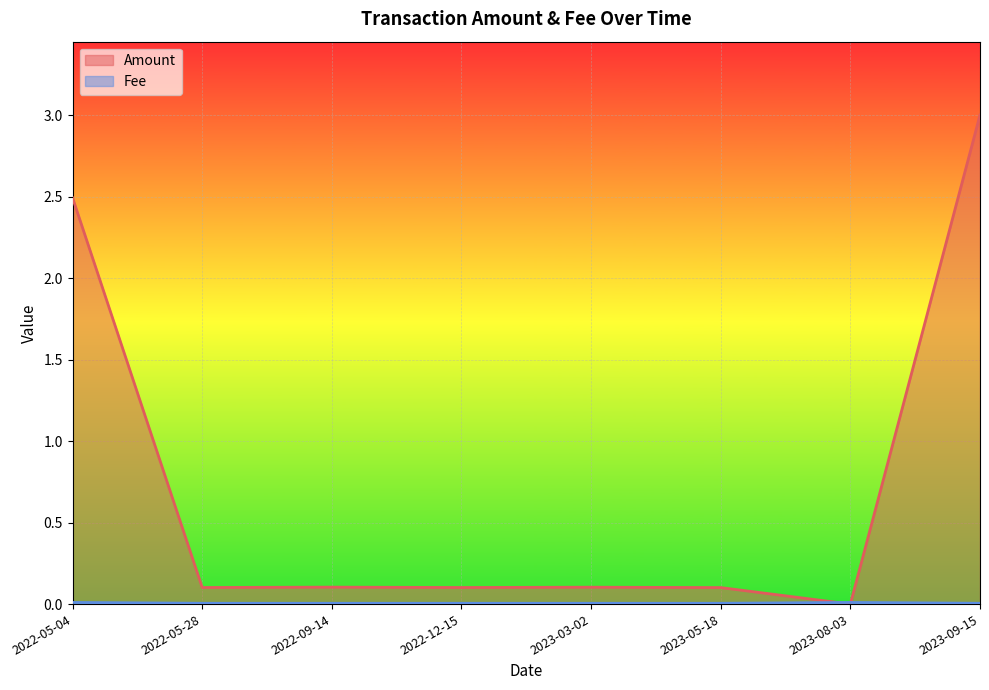

What position from the left is 2023-09-15?

8